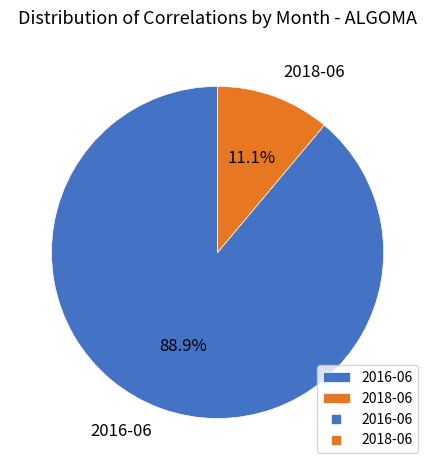

What is the ratio of the value at 2018-06 to the value at 2016-06?

0.1